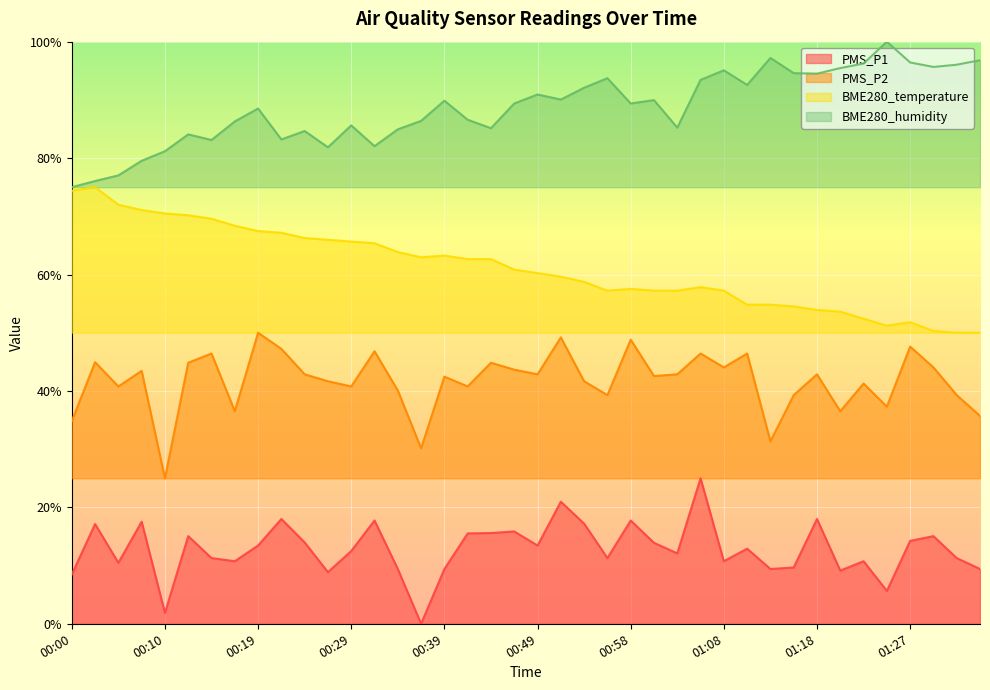

Which category has the lowest value in the BME280_humidity series?

00:00